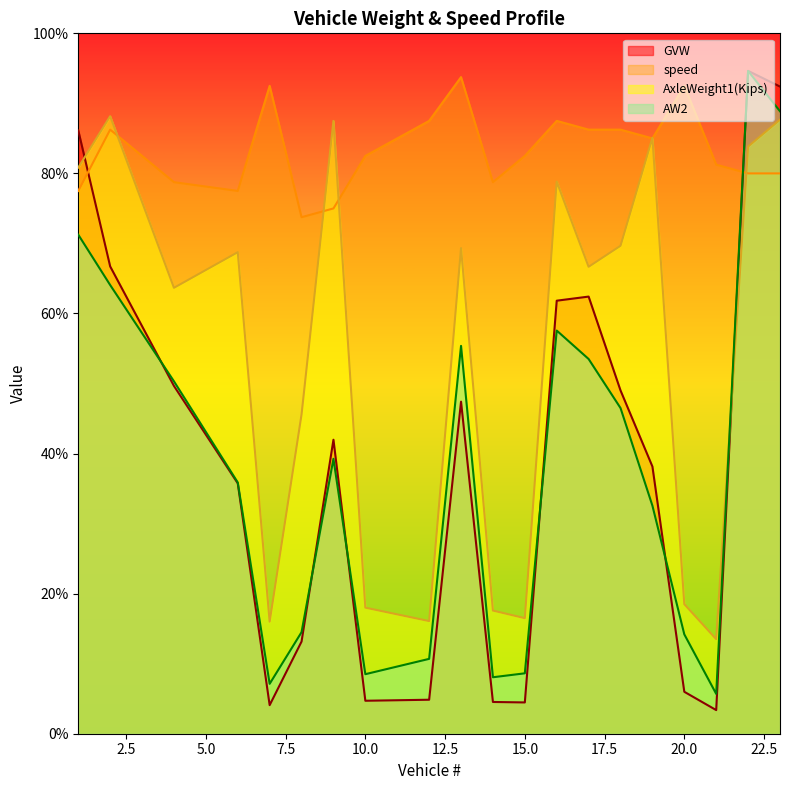

At 10, list the series in order from smallest to largest.

GVW, AW2, AxleWeight1(Kips), speed